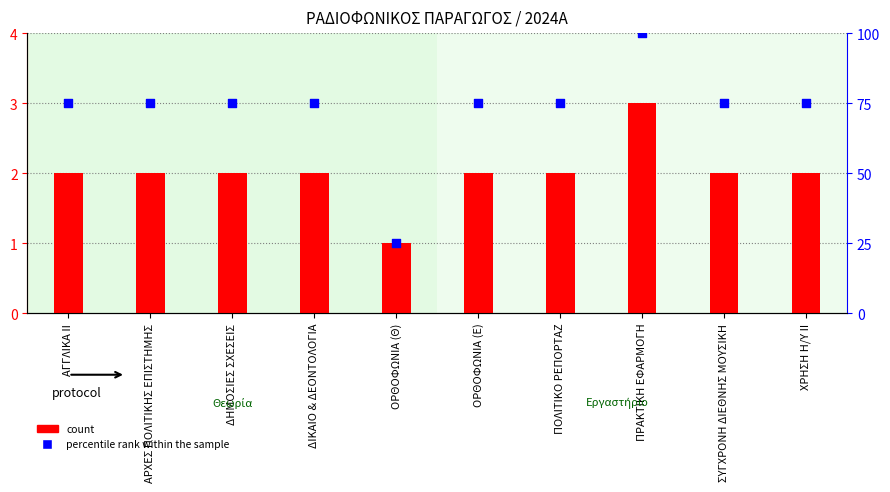

What are all the series names shown in the legend?

count, percentile rank within the sample